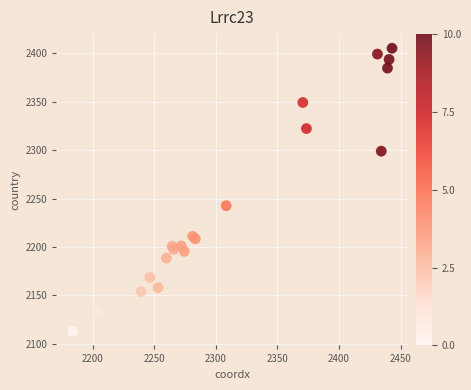

What Y value in the scatter plot is closest to 2259?

2242.7